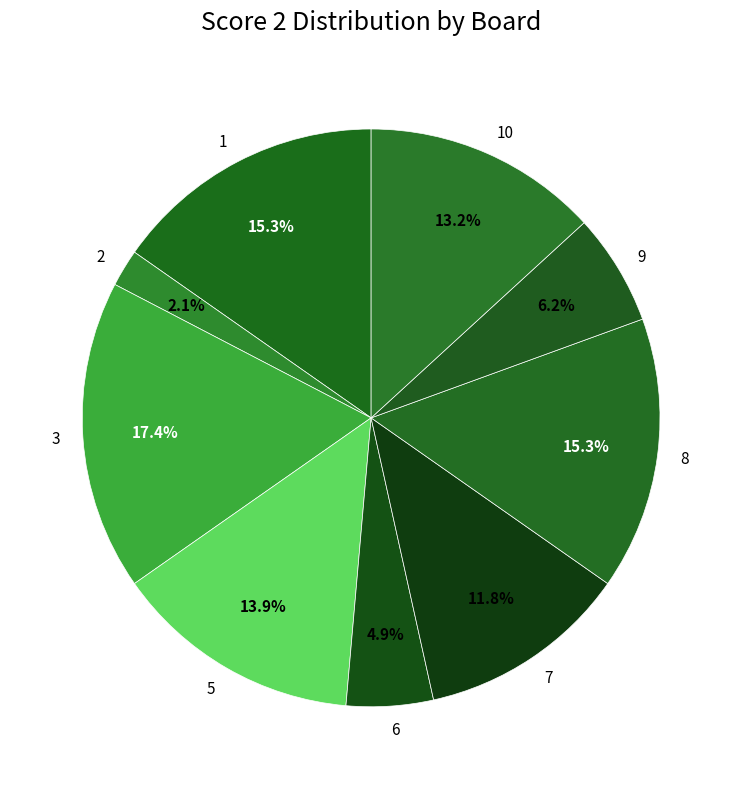

The 2 slice represents 2% of the pie. True or false?

True